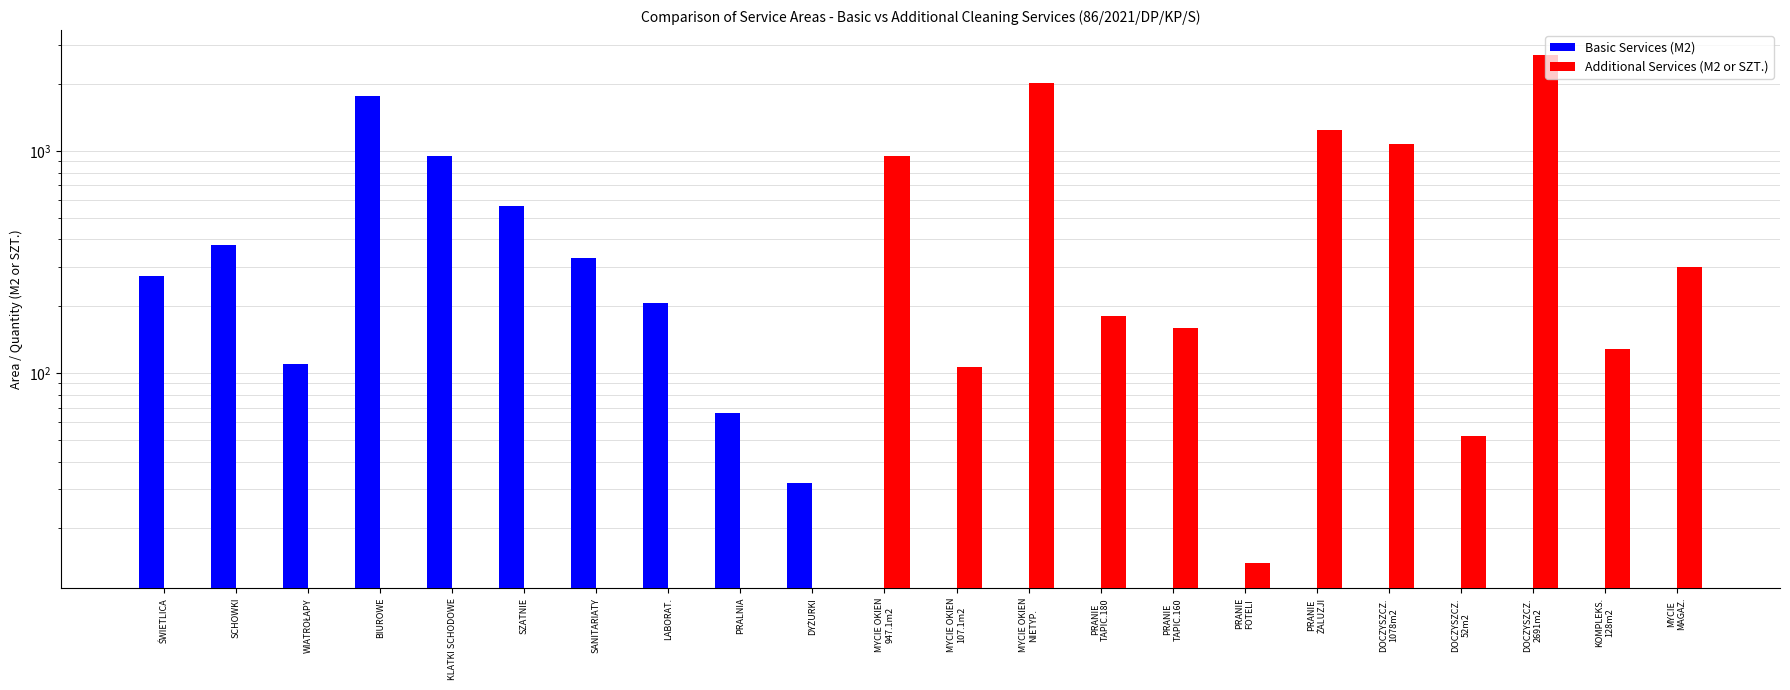

What is the average value of the Additional Services (M2 or SZT.) series?

405.4